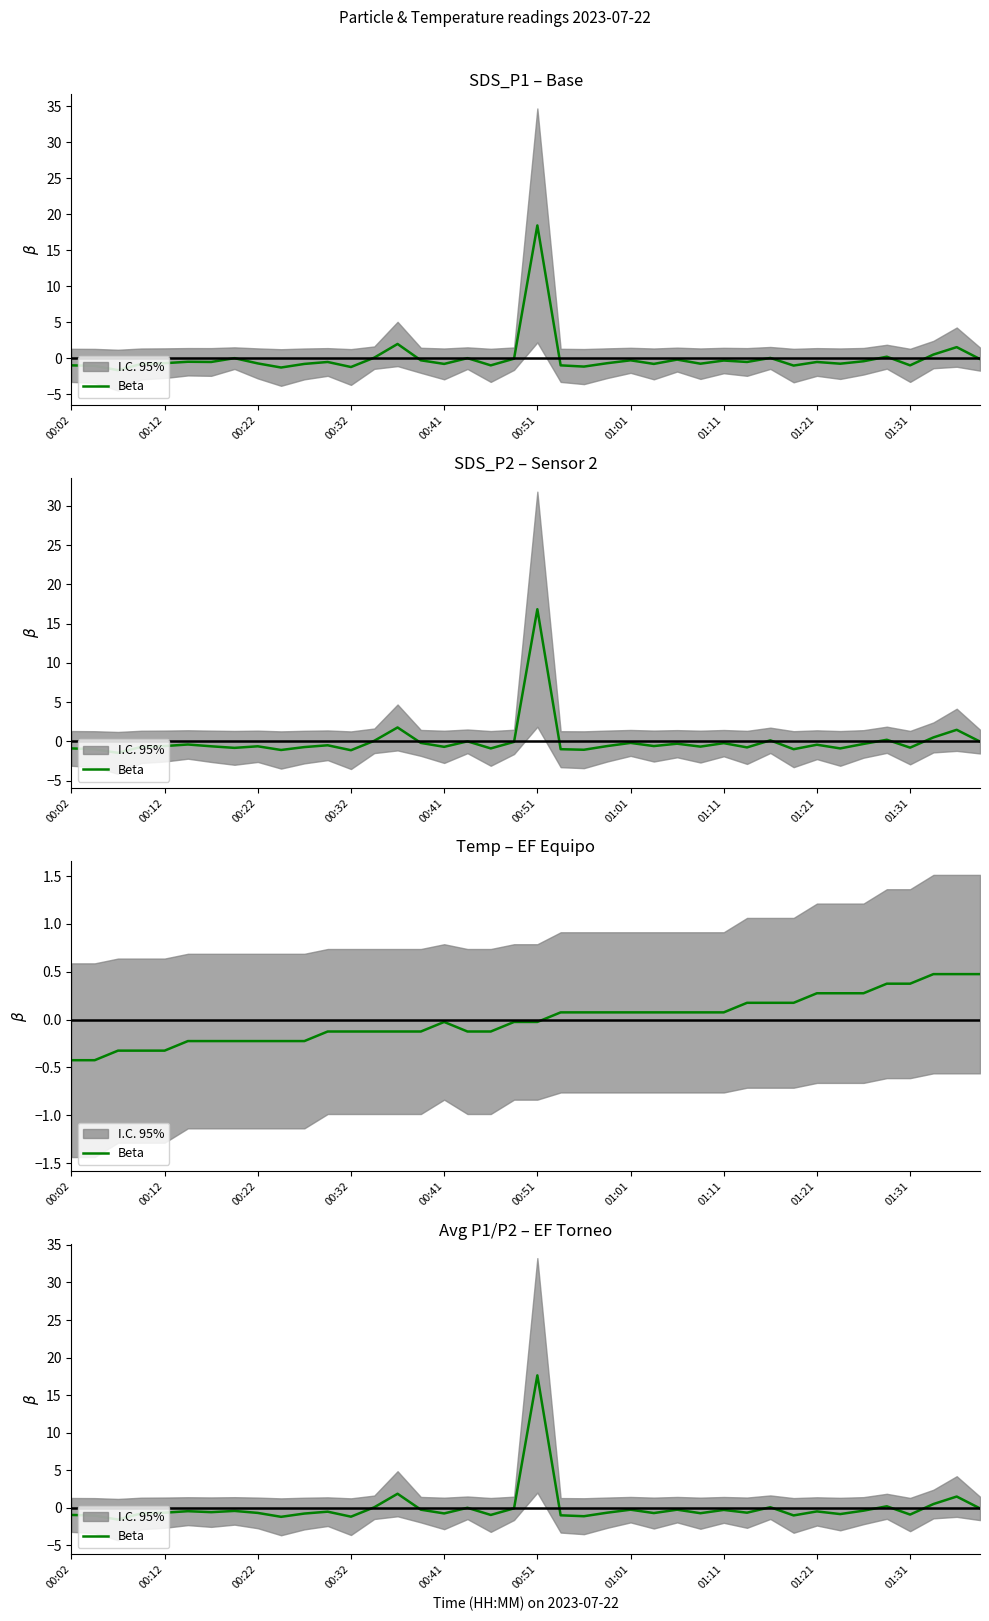

How many positive values are there?

8